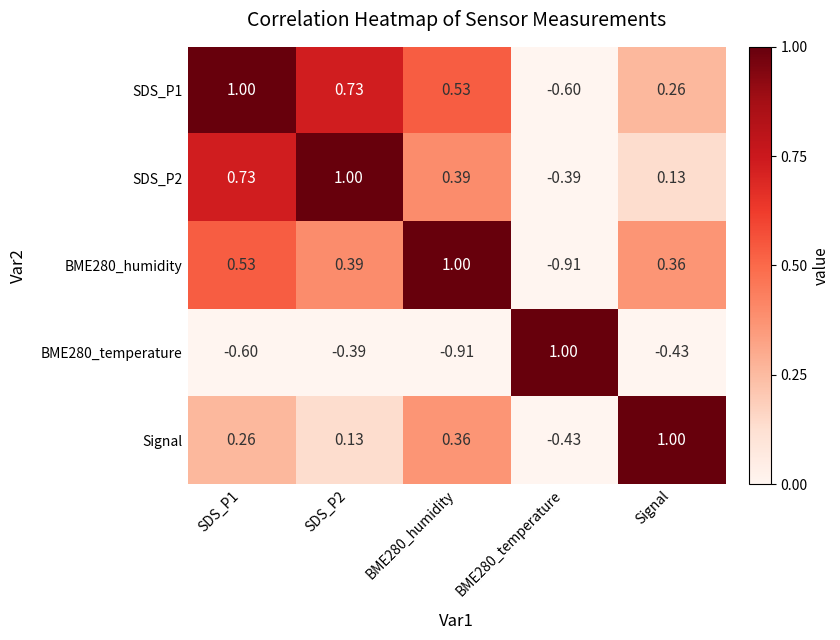

Is the value of SDS_P1 at SDS_P1 greater than the value of BME280_humidity at BME280_temperature?

Yes